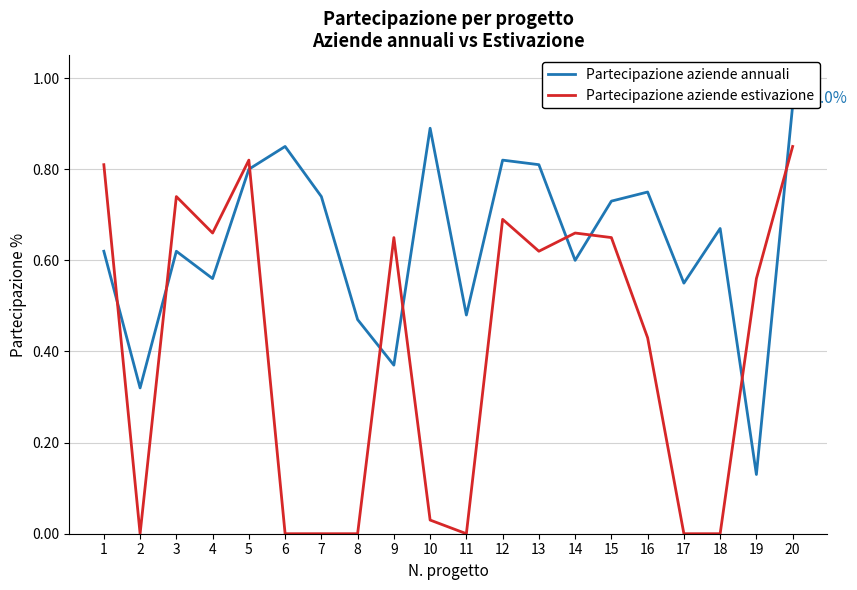

At how many categories does at least one series exceed 0?

20